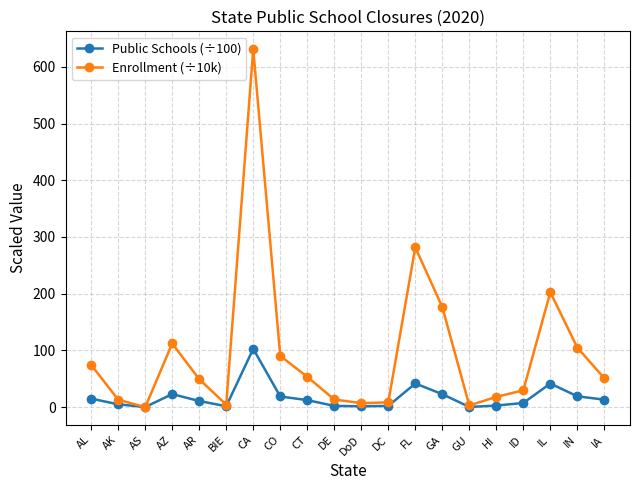

At which label does Public Schools (÷100) first exceed 12?

AL